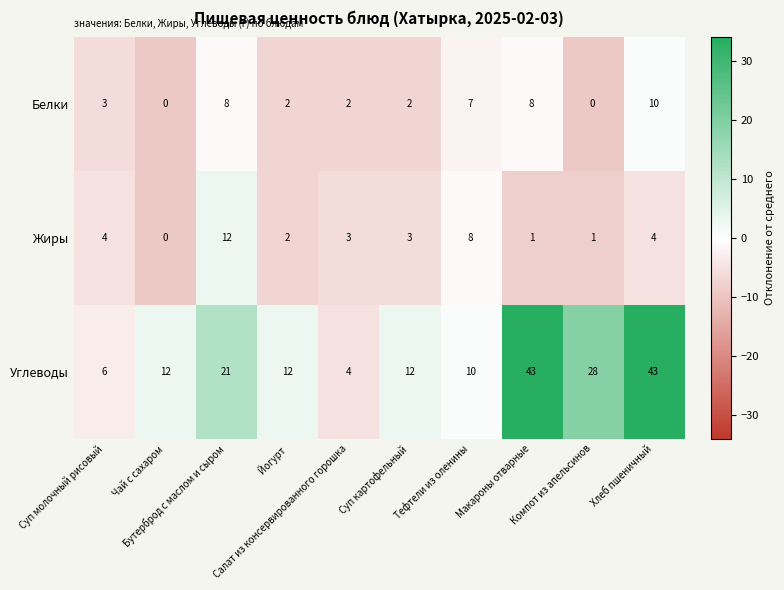

What is the difference between the maximum and second lowest values in the Жиры series?

11